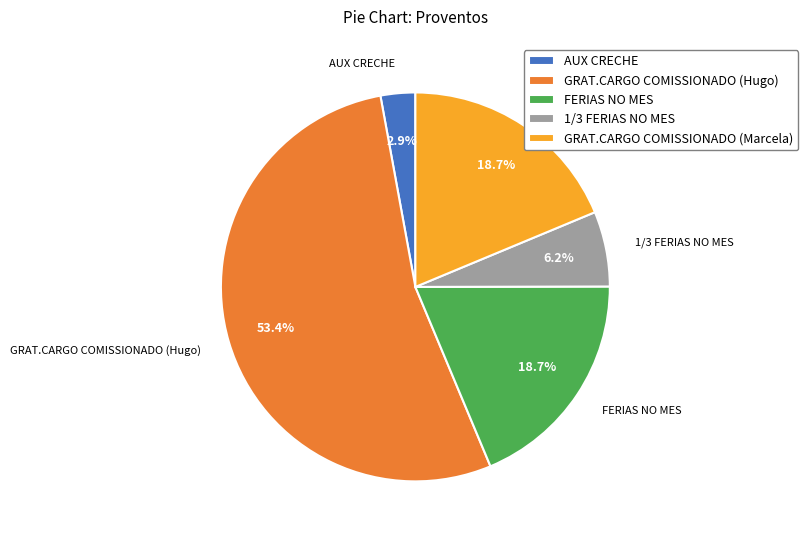

Is it true that GRAT.CARGO COMISSIONADO (Hugo) is 42% of the pie?

False